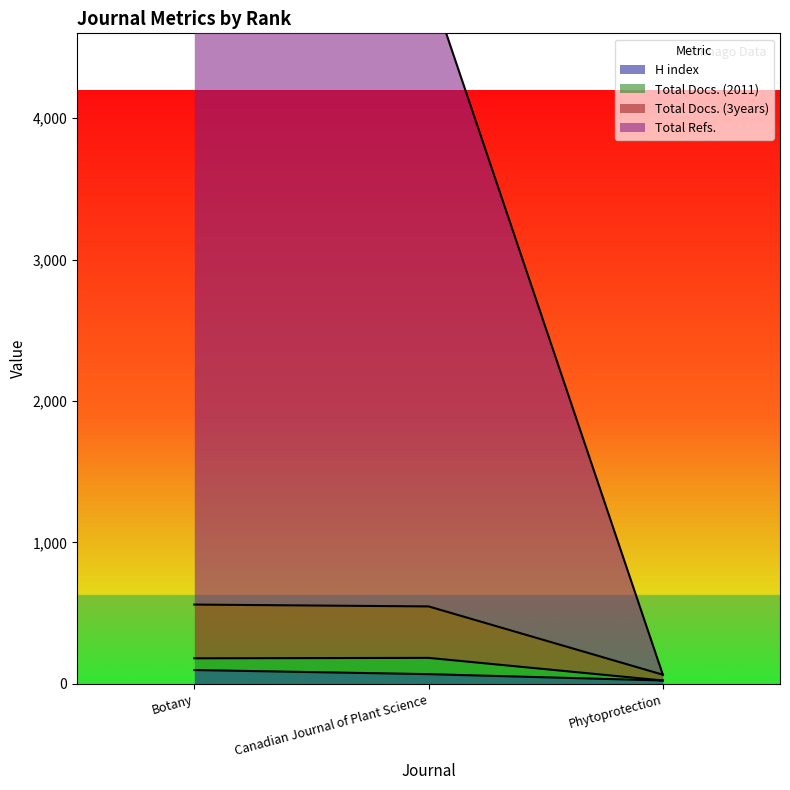

What is the approximate value of H index at Canadian Journal of Plant Science, to the nearest 10?

70